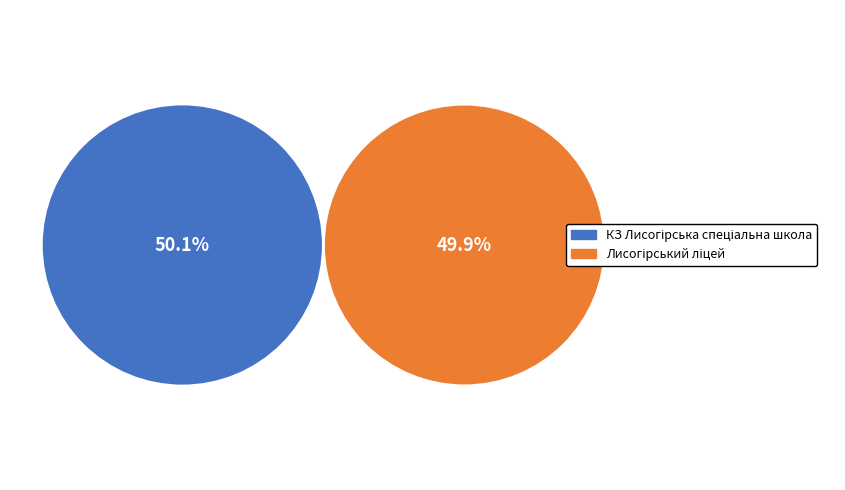

Approximately how many times larger is the value at Лисогірський ліцей compared to КЗ Лисогірська спеціальна школа?

1.0